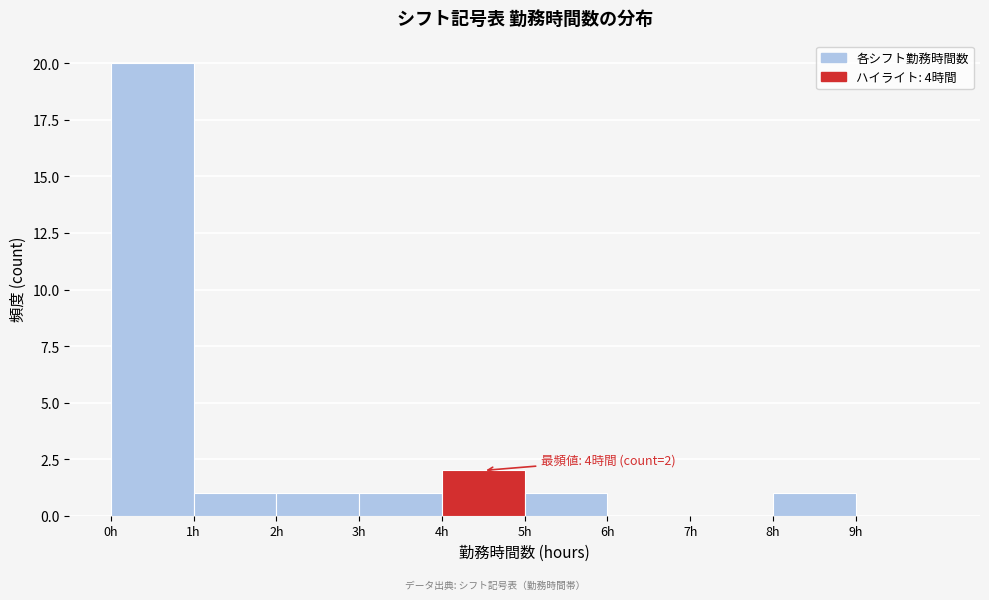

Over which range of the x-axis is the bar tallest?

0 to 1